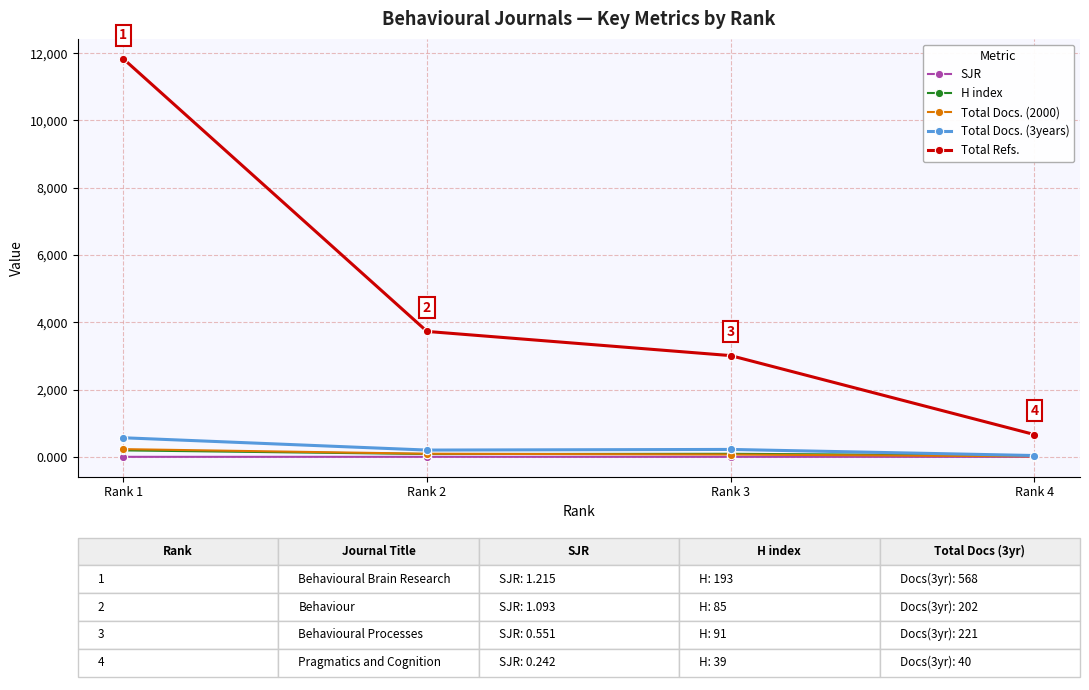

What are all the series names shown in the legend?

SJR, H index, Total Docs. (2000), Total Docs. (3years), Total Refs.